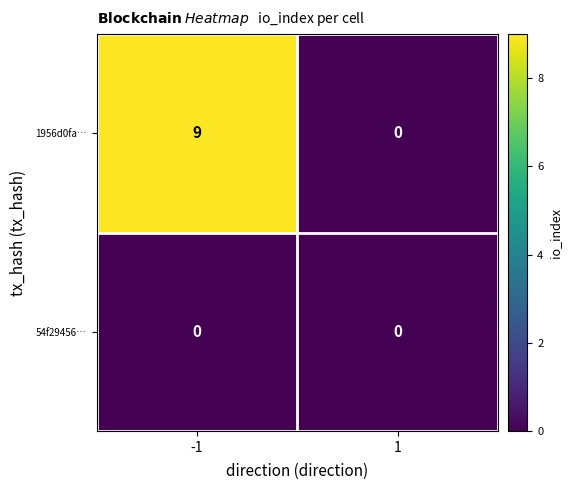

Reading left to right, extract all data points from this chart.

1956d0fa…: 9	0
54f29456…: 0	0